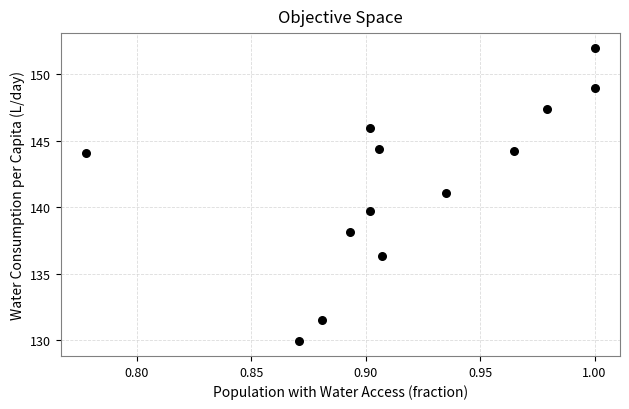

What is the range of Y values (max minus min)?

22.1